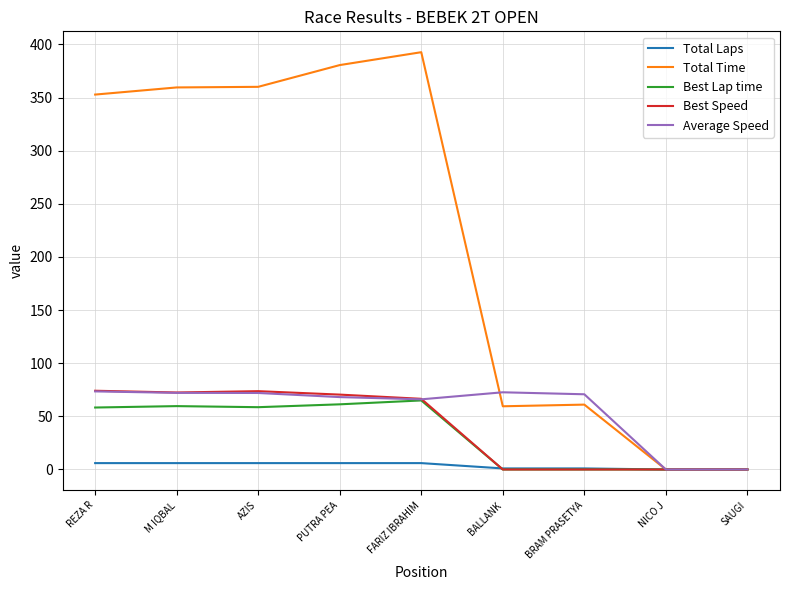

How many values in the Best Lap time series are below 58?

4